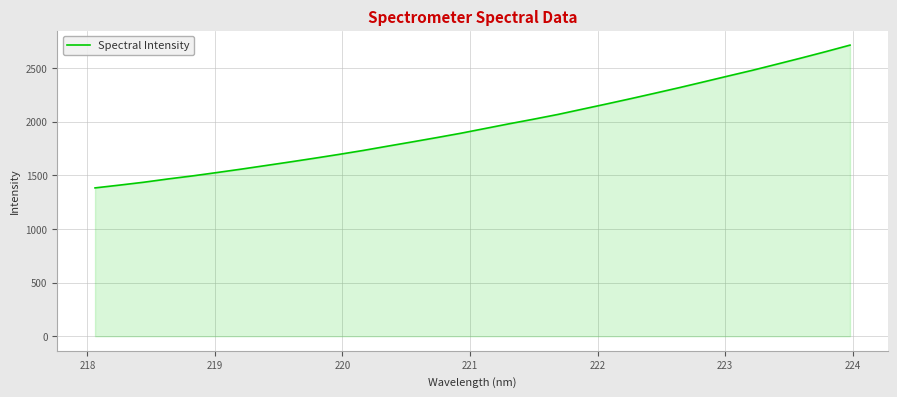

Reading left to right, what are all the values shown in this chart?

1382.4	1408.3	1435.2	1466.0	1494.3	1525.5	1557.4	1590.8	1624.3	1658.8	1694.4	1731.4	1771.2	1810.5	1850.4	1891.4	1935.8	1980.2	2022.9	2067.1	2116.1	2164.9	2214.7	2265.8	2317.6	2371.3	2425.5	2479.0	2535.9	2593.2	2652.1	2713.0